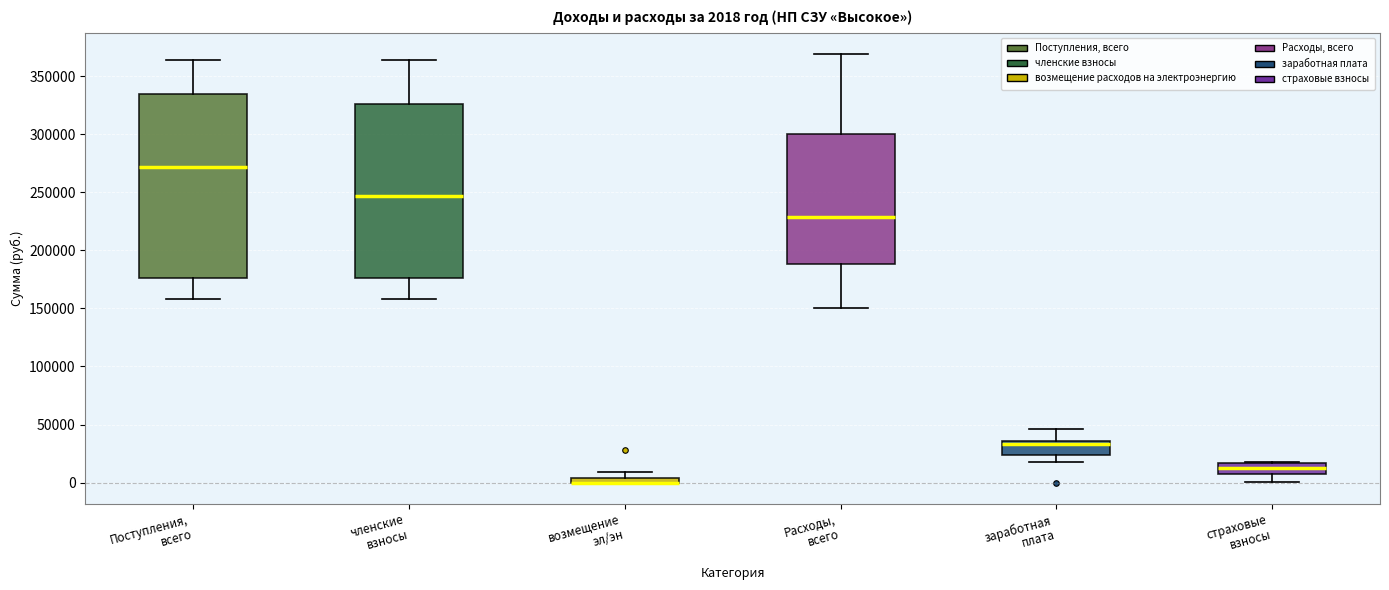

Comparing the boxes themselves (not the whiskers), which one is the tallest?

Поступления, всего